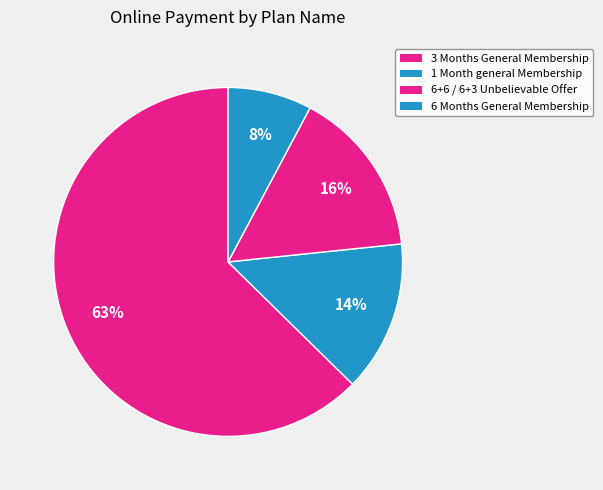

How many segments does this pie chart have?

4